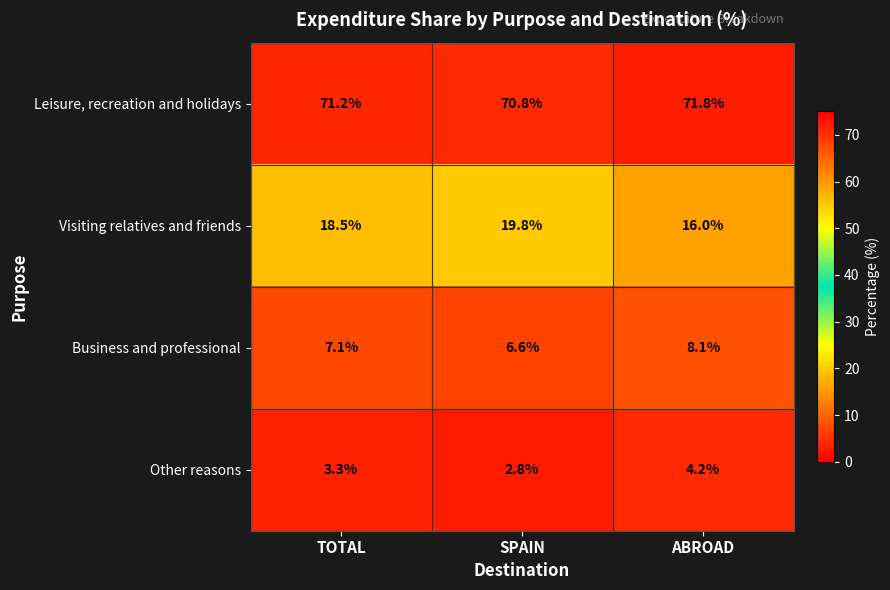

At which label does Leisure, recreation and holidays first exceed 71?

TOTAL